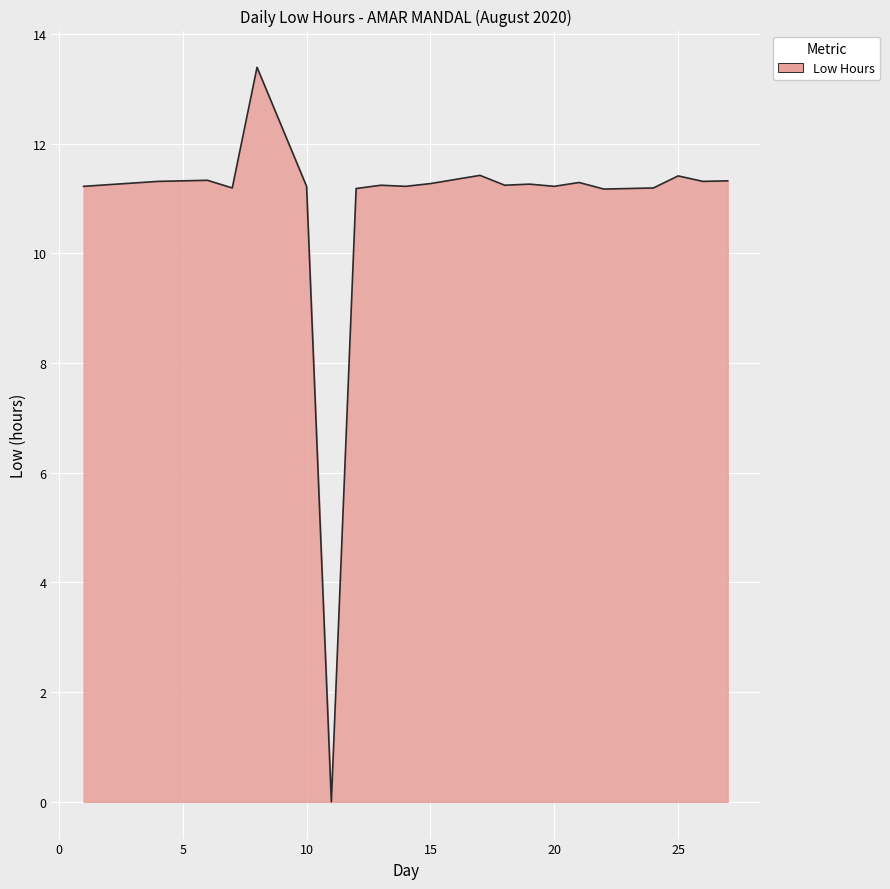

What is the greatest value displayed?

13.4